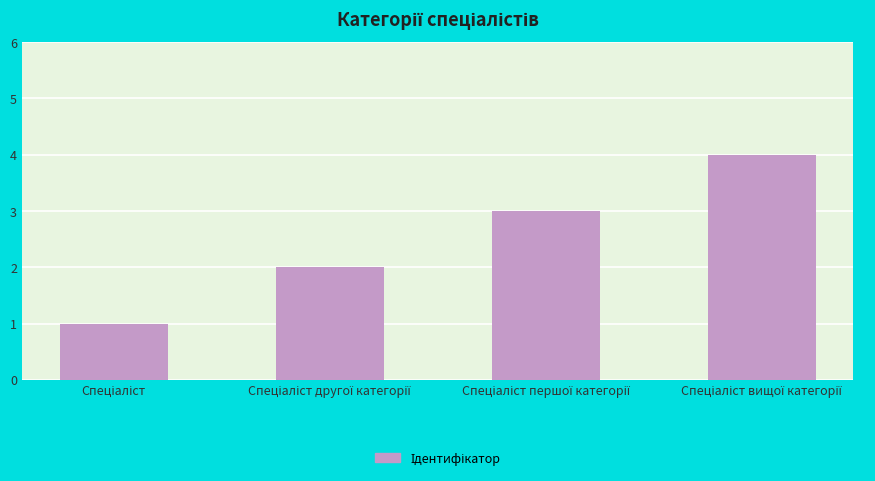

What is the sum of all values?

10